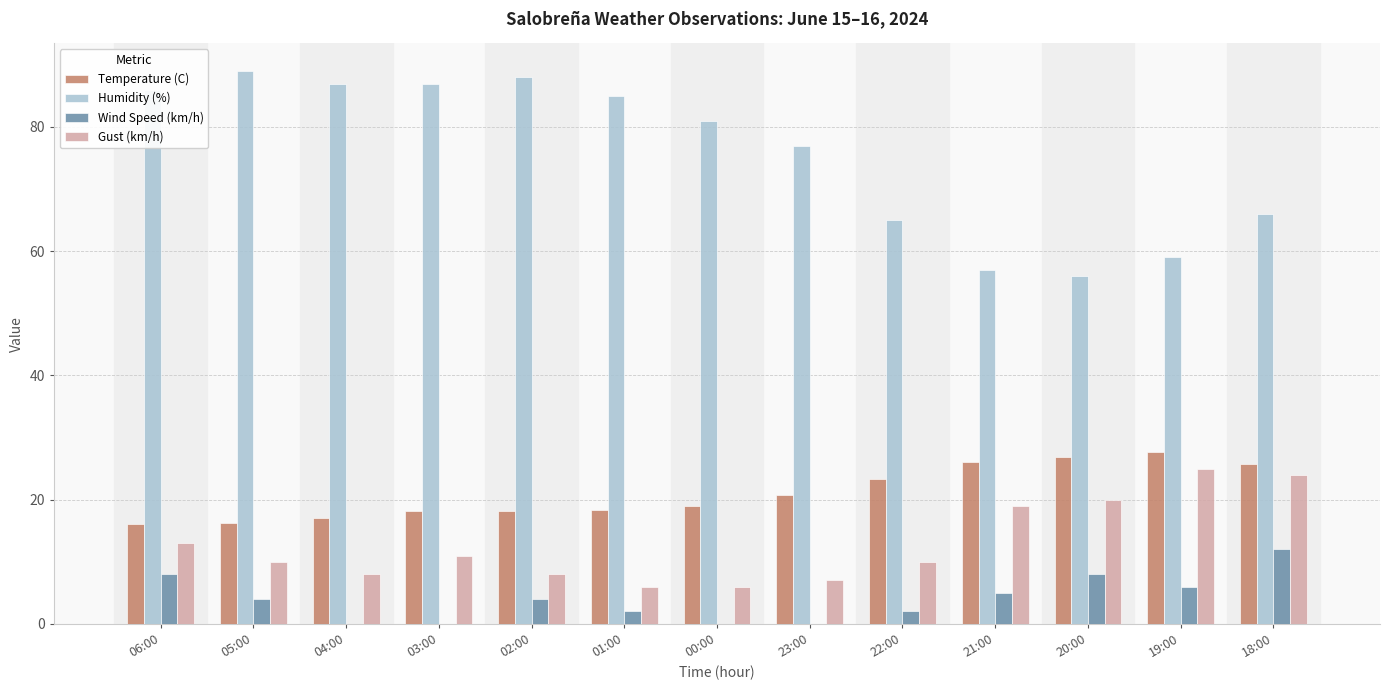

At which label is Humidity (%) closest to 72?

23:00